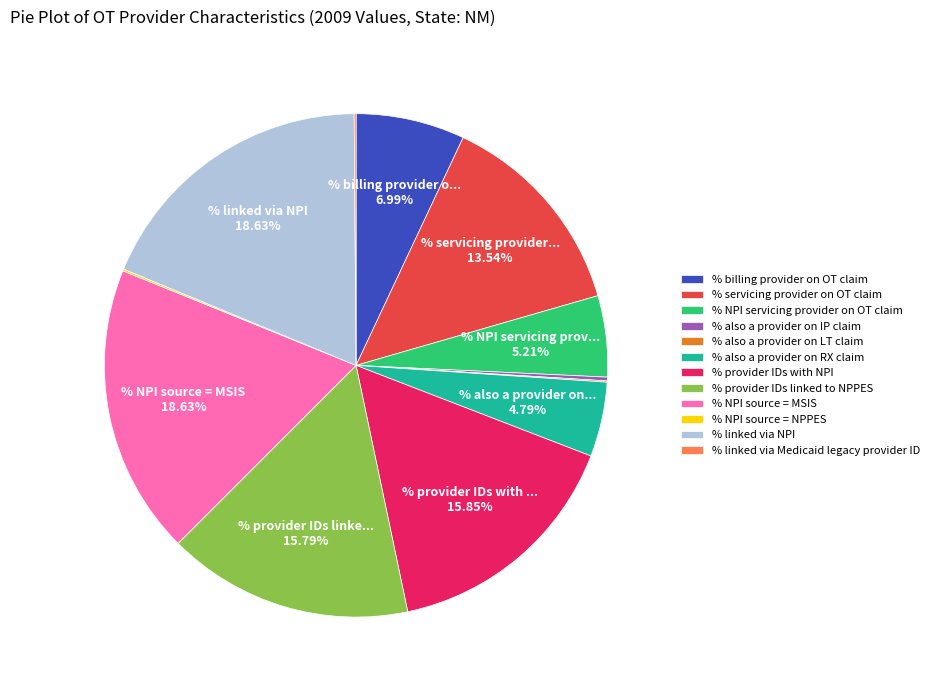

Does any single category account for the majority?

No